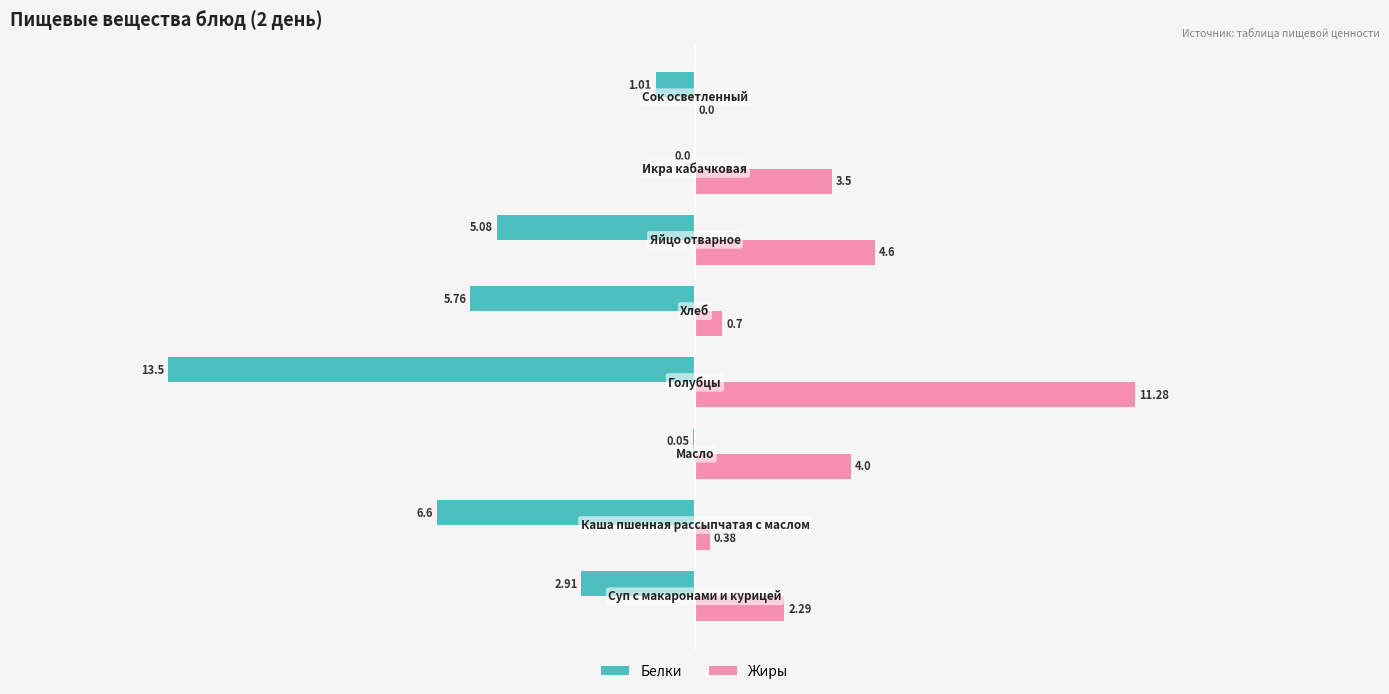

What are all the series names shown in the legend?

Белки, Жиры